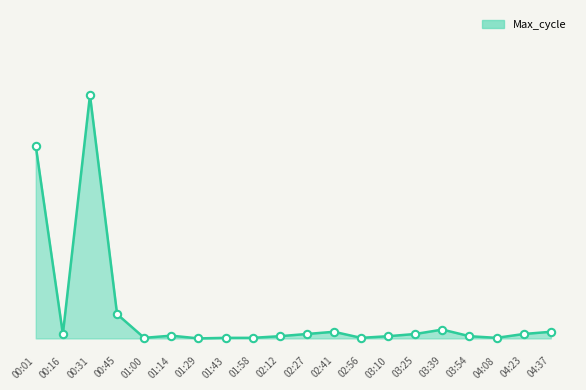

Which has a higher value, 02:12 or 03:10?

02:12